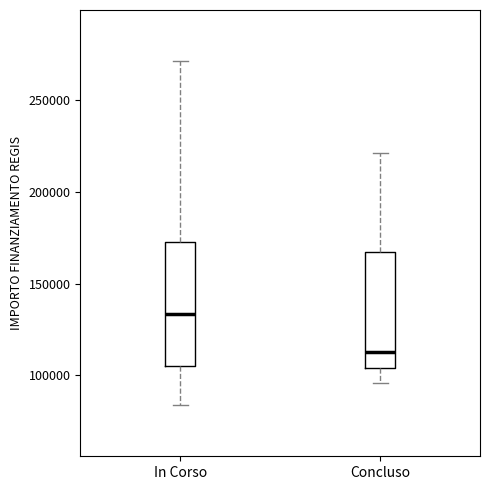

Reading left to right, read every box against the y-axis: the position of its median line, the range the box covers, and the ends of its whiskers. The values are not printed on the chart, so give them approximately, as read against the axis.

In Corso: median 135000, box 105000 to 175000, whiskers 85000 to 270000
Concluso: median 115000, box 105000 to 165000, whiskers 95000 to 220000